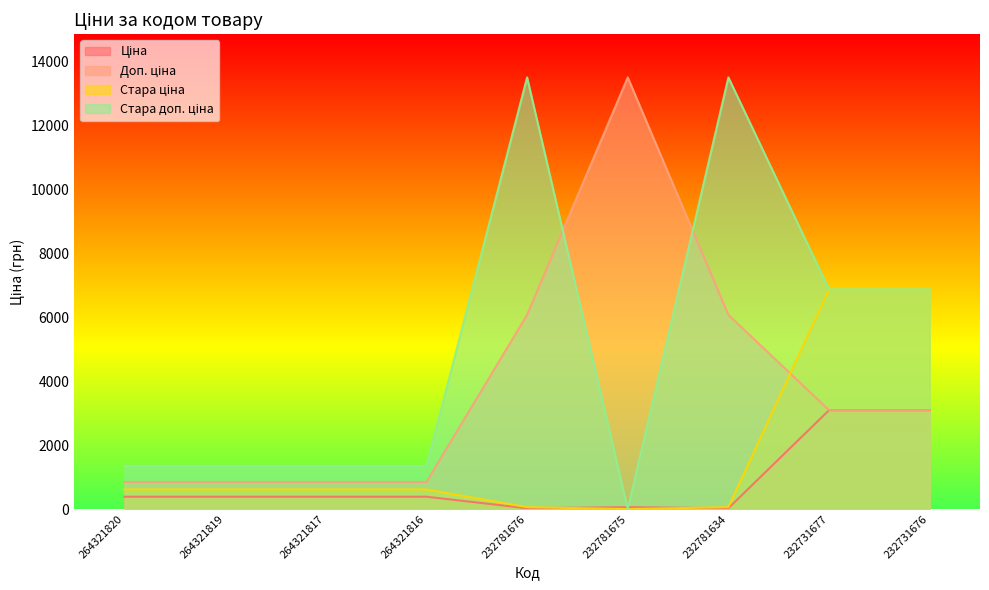

Which label corresponds to the largest value in the chart?

232781675